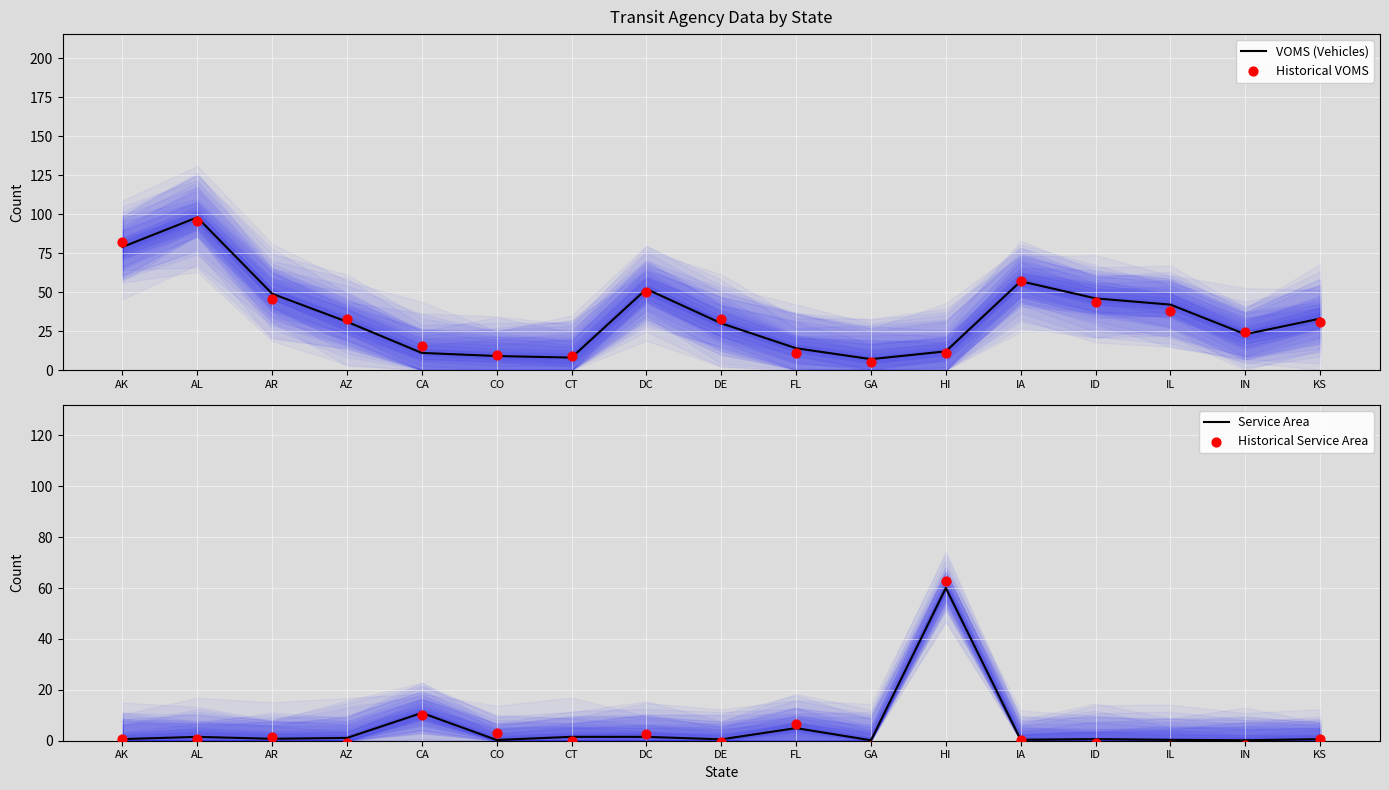

Which series has the largest total across all categories?

VOMS (Vehicles)